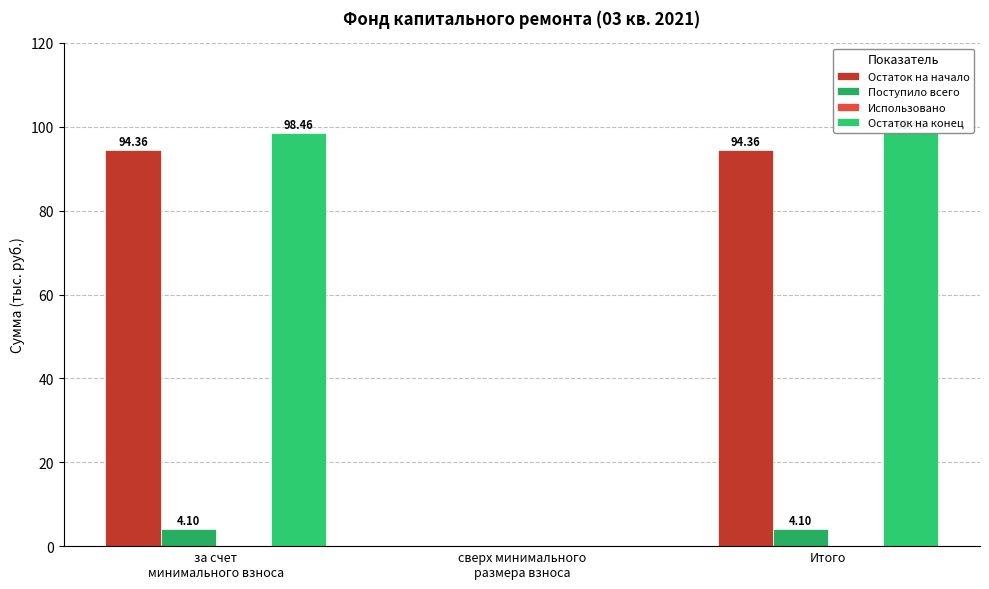

How many categories are shown in the chart?

3